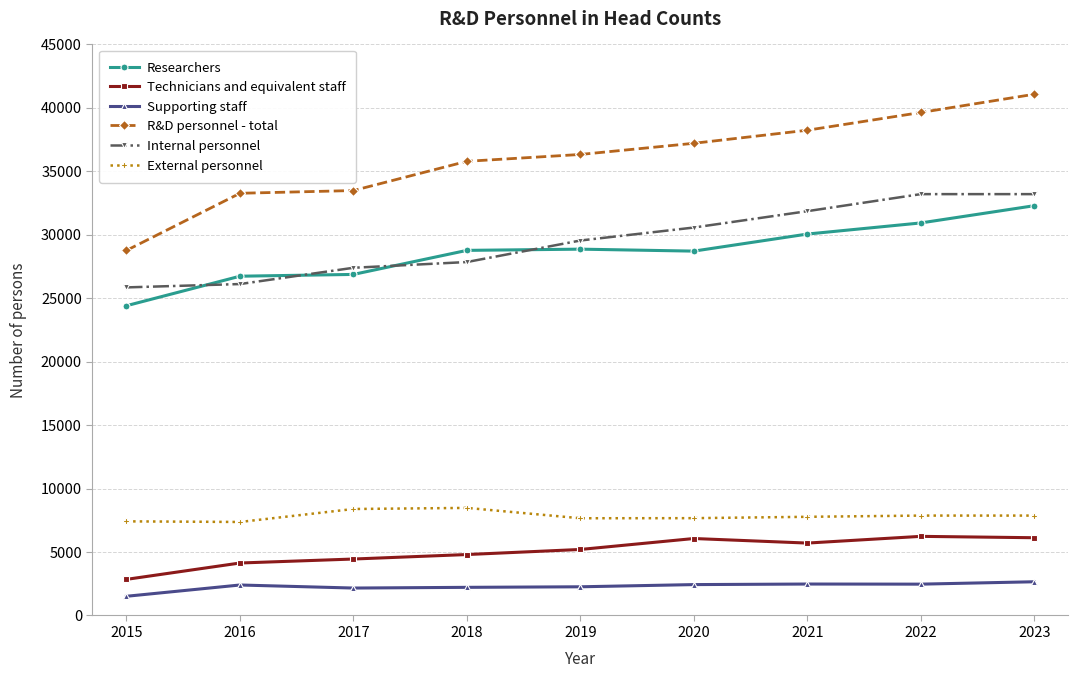

True or false: Internal personnel has more than 1 points higher than both neighbors.

False